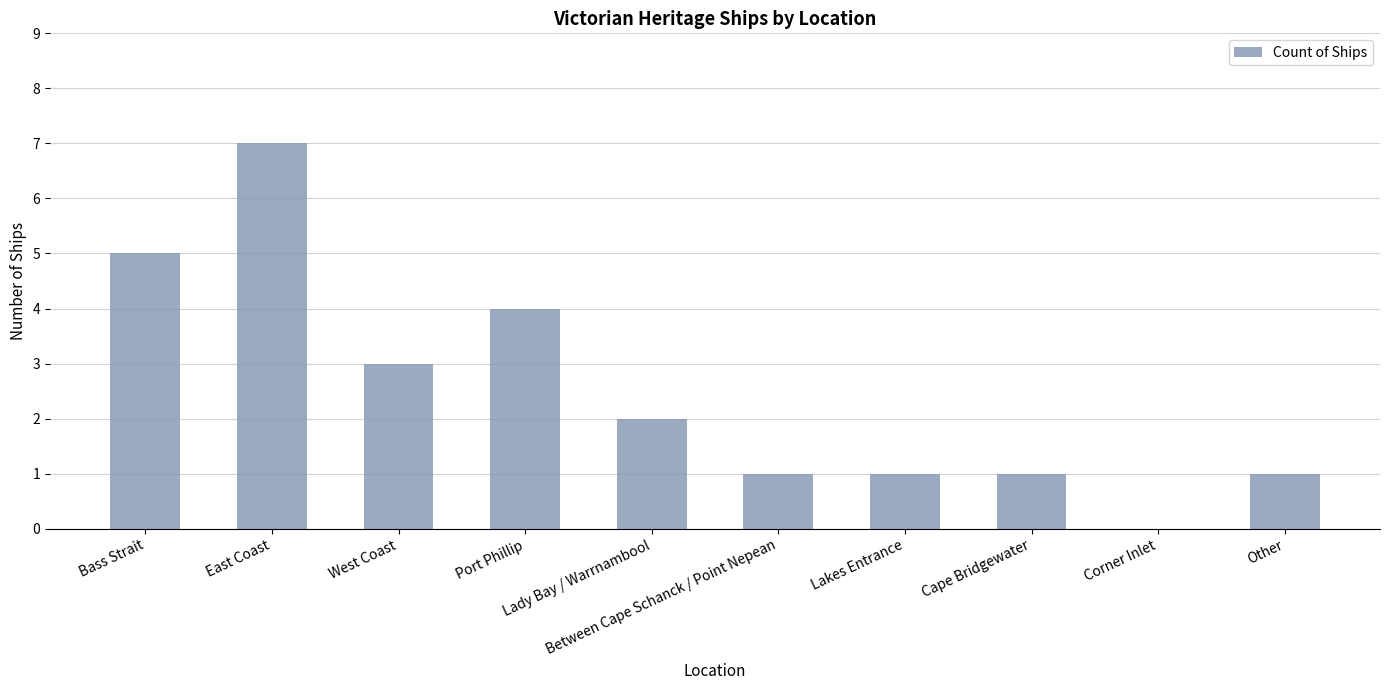

What is the maximum value shown in the chart?

7